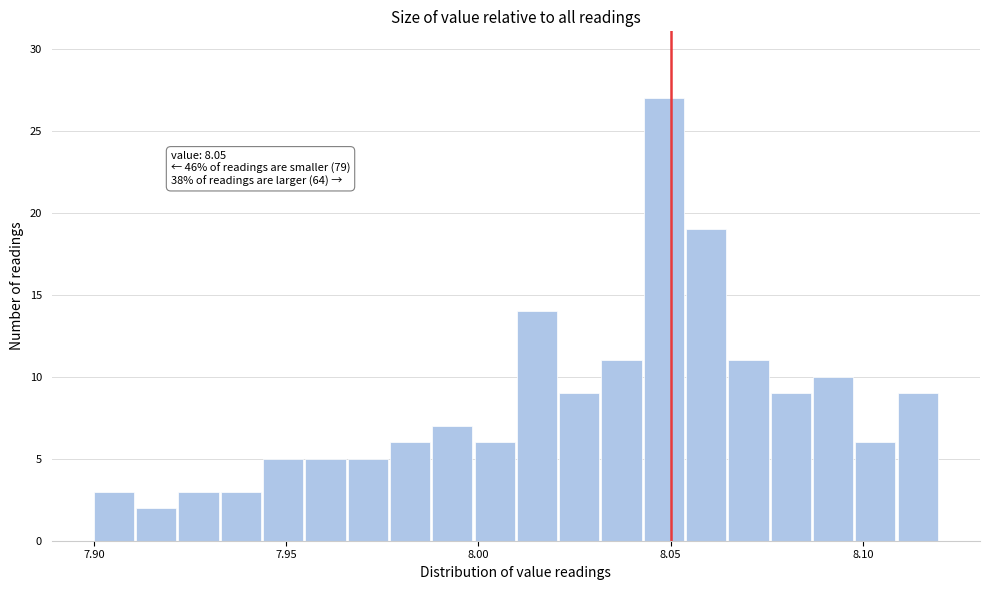

Around what value on the x-axis is the tallest bar? Give the approximate position of its centre, as read against the axis.

8.050